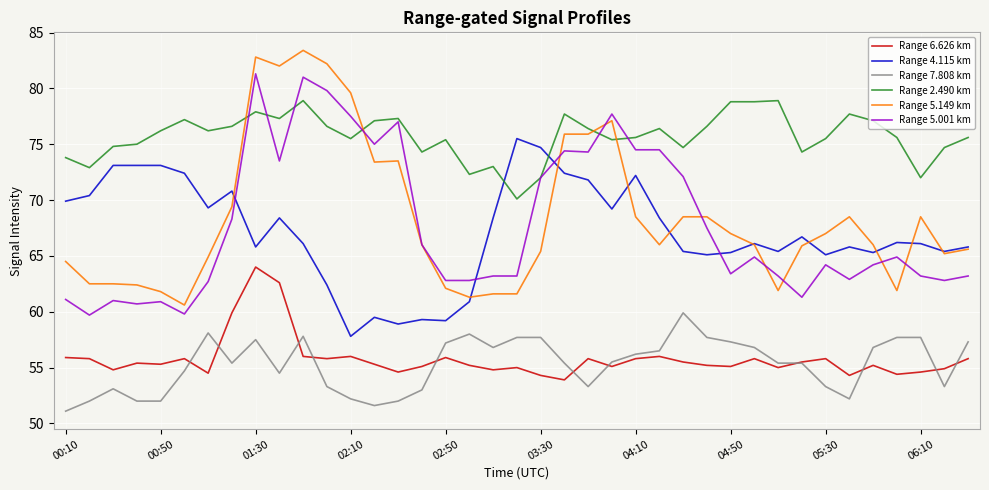

Which series has the widest spread of values?

Range 5.149 km